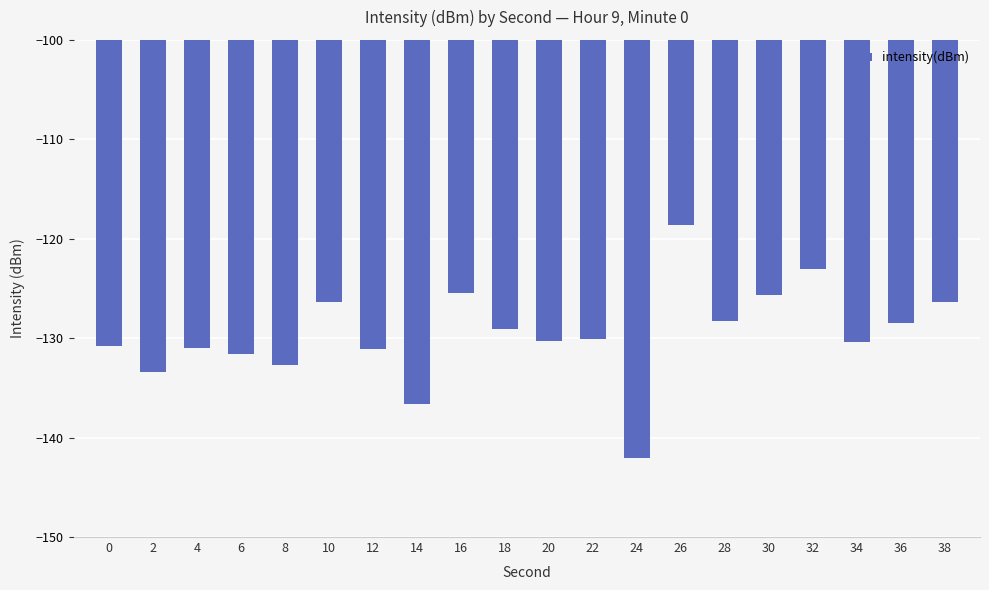

What is the change in value from 8 to 24?

-9.4